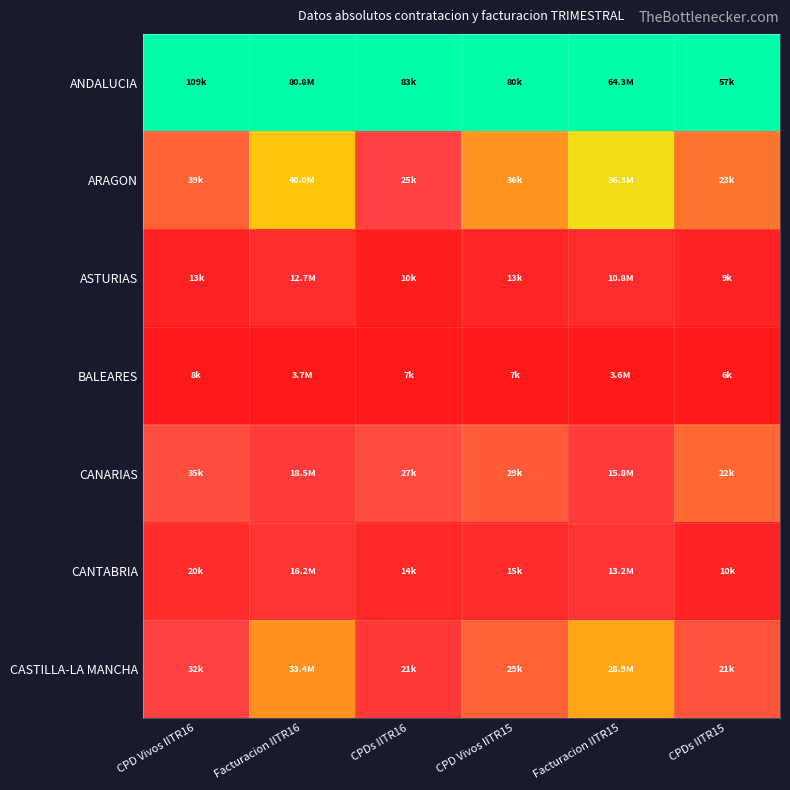

At how many categories does at least one series exceed 0?

6